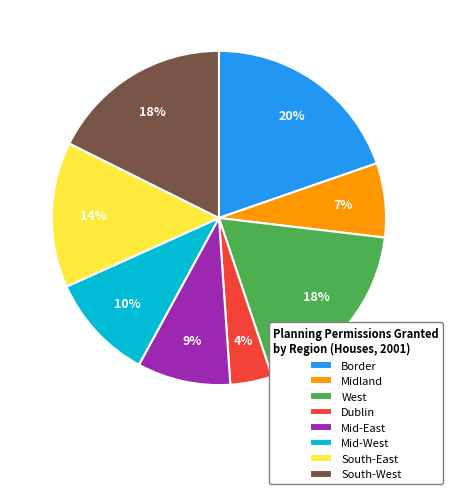

What percentage is the West slice, to the nearest percent?

18%